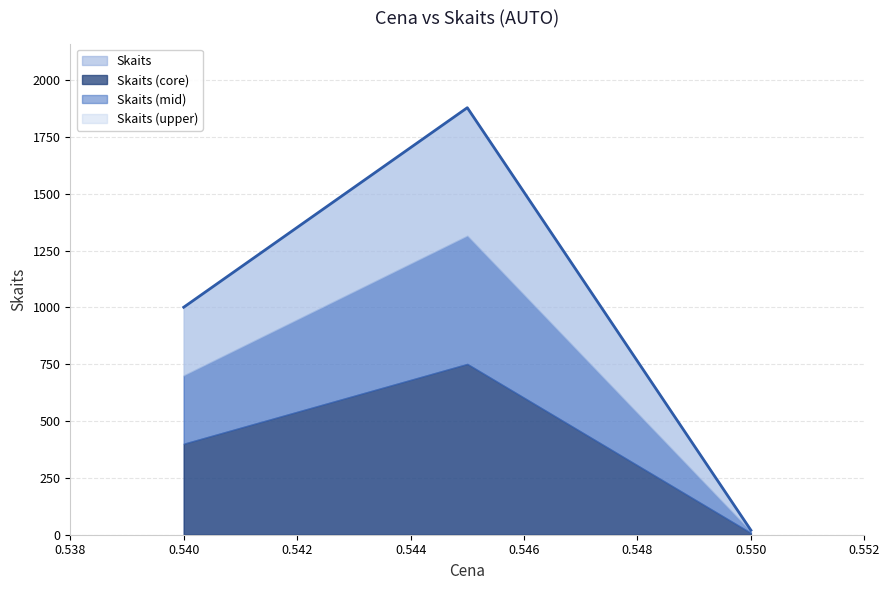

At which category does the data reach its first local peak?

0.545